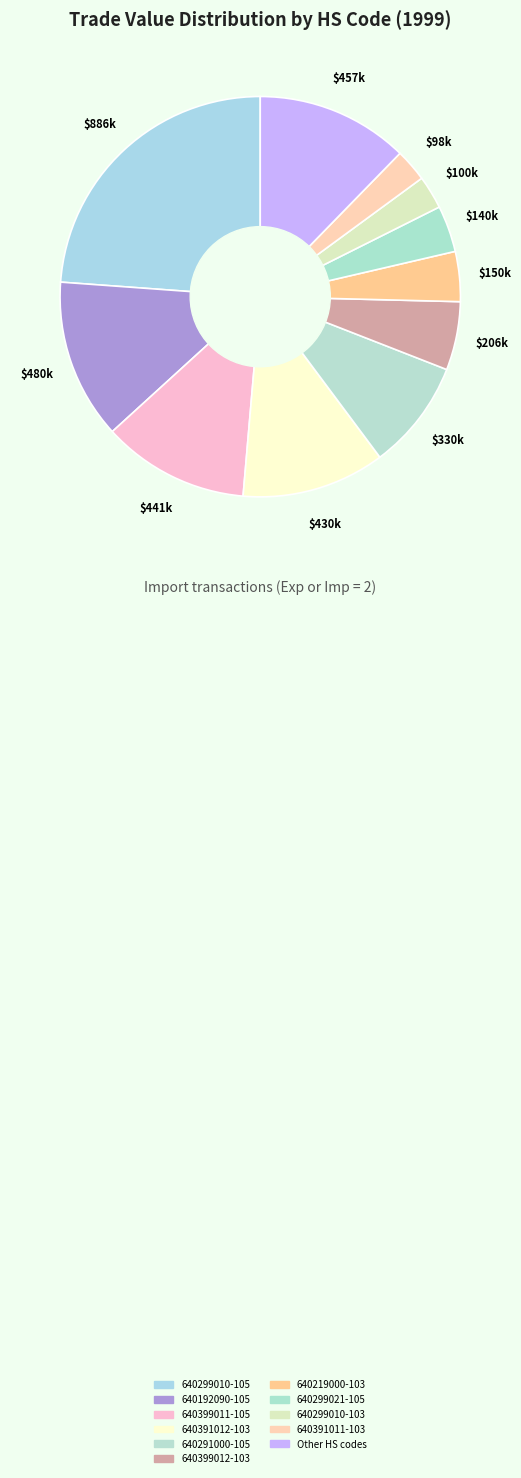

Count the number of slices in the pie.

11